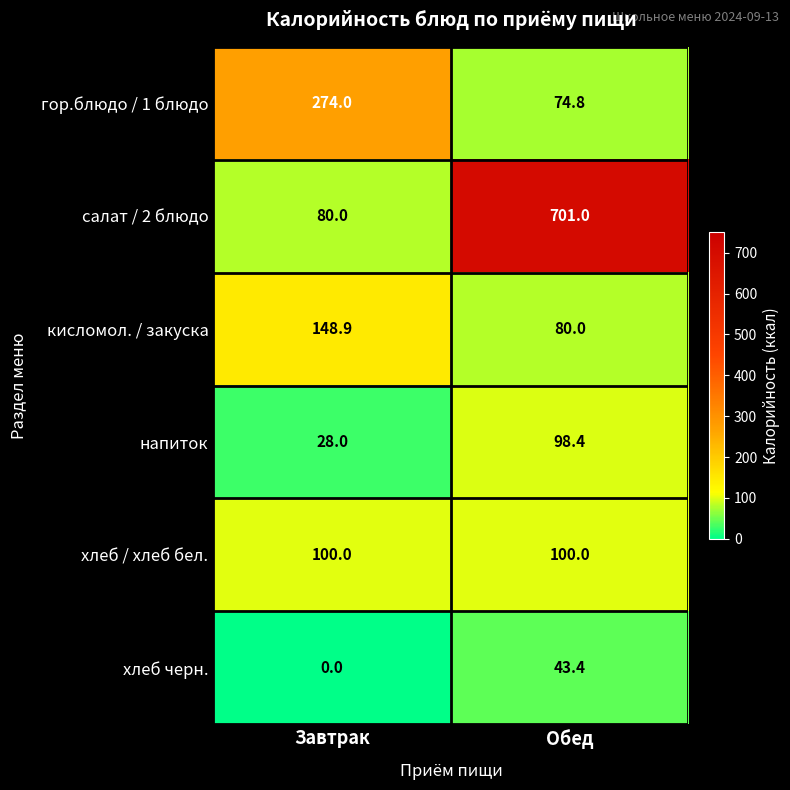

How many categories are shown in the chart?

2